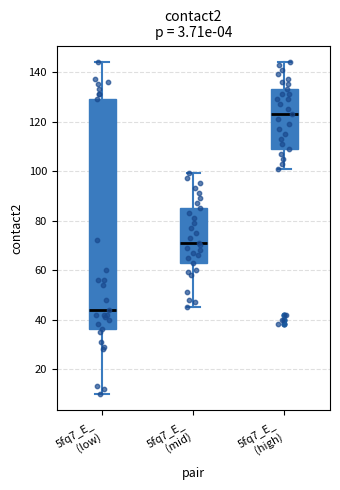

Reading left to right, read every box against the y-axis: the position of its median line, the range the box covers, and the ends of its whiskers. The values are not printed on the chart, so give them approximately, as read against the axis.

5fq7_E_ (low): median 44, box 36 to 130, whiskers 10 to 144
5fq7_E_ (mid): median 72, box 64 to 86, whiskers 46 to 100
5fq7_E_ (high): median 124, box 110 to 134, whiskers 102 to 144